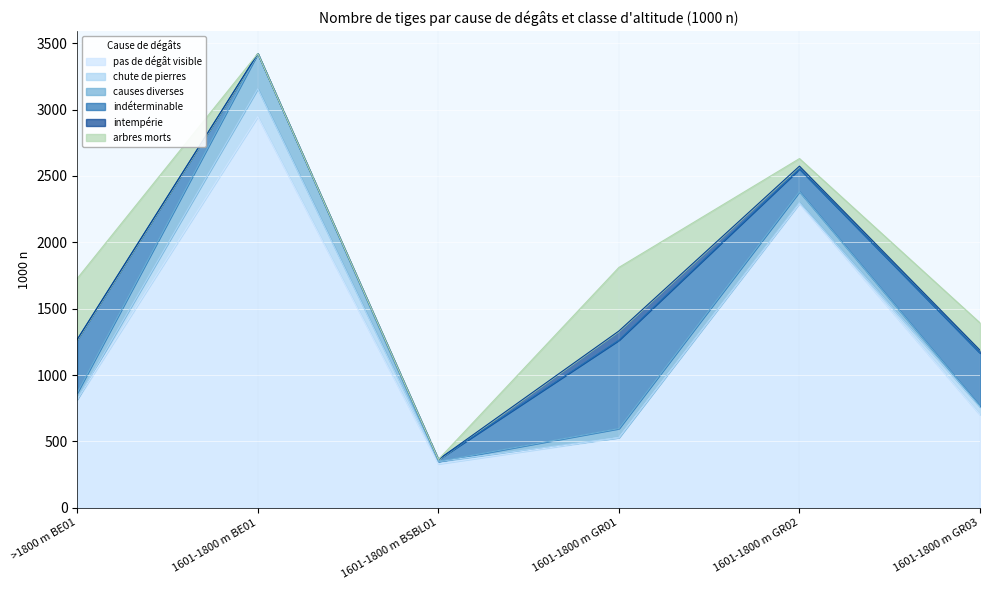

How many lines are shown in the chart?

6